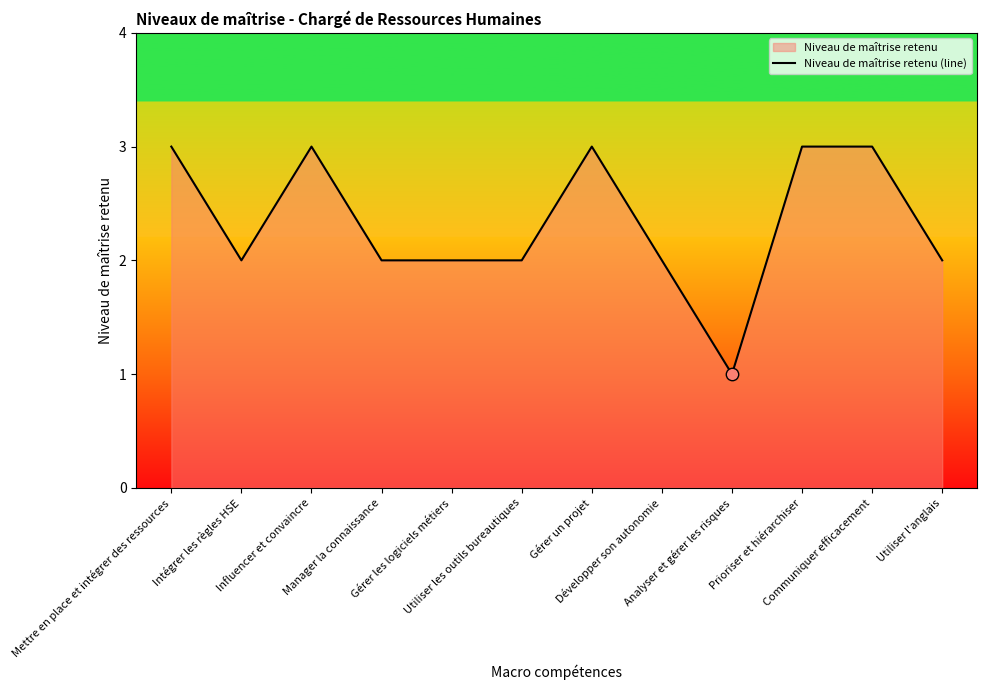

What is the change in value from Communiquer efficacement to Utiliser l'anglais?

-1